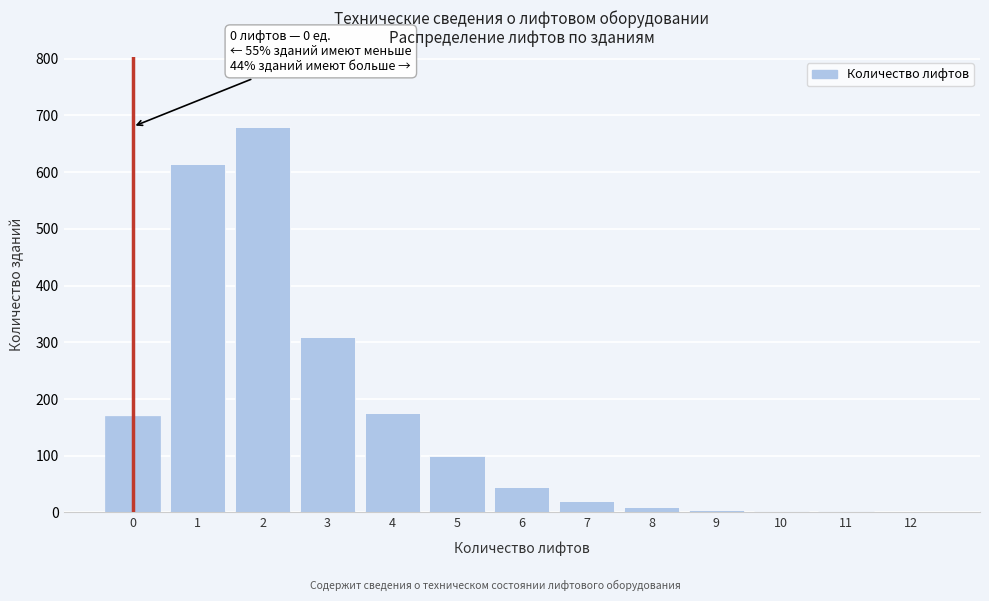

The value at 2 is 208. True or false?

False